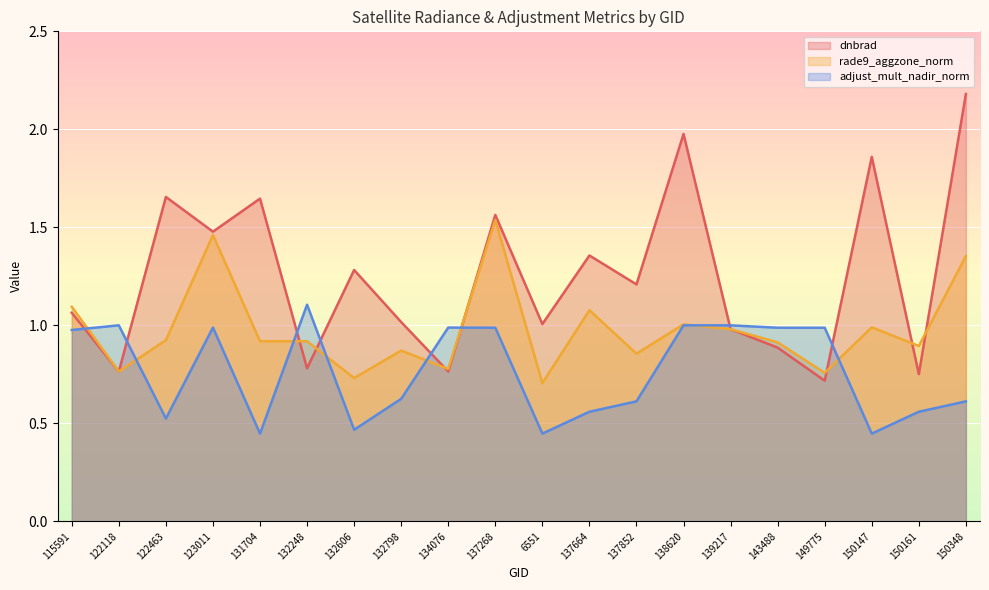

What is the label of the 20th point from the right?

115591